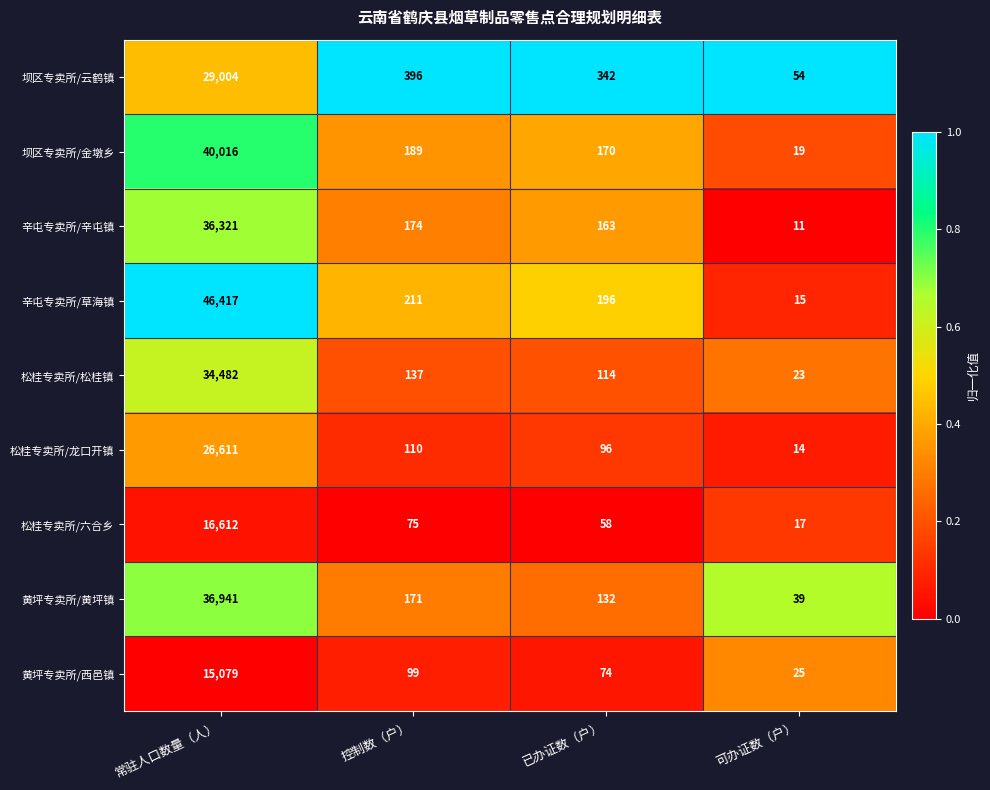

Which series has the largest range (max minus min)?

辛屯专卖所/草海镇